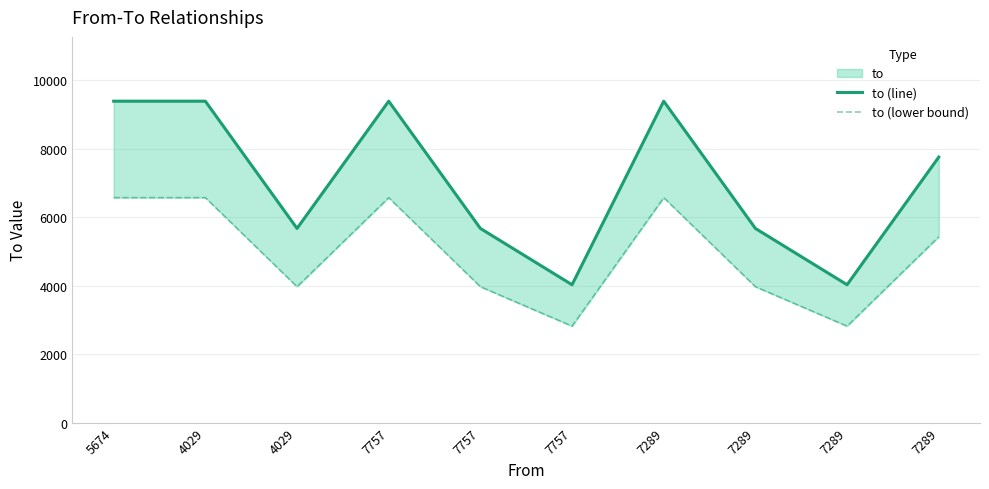

What is the label of the 4th point from the left?

7757